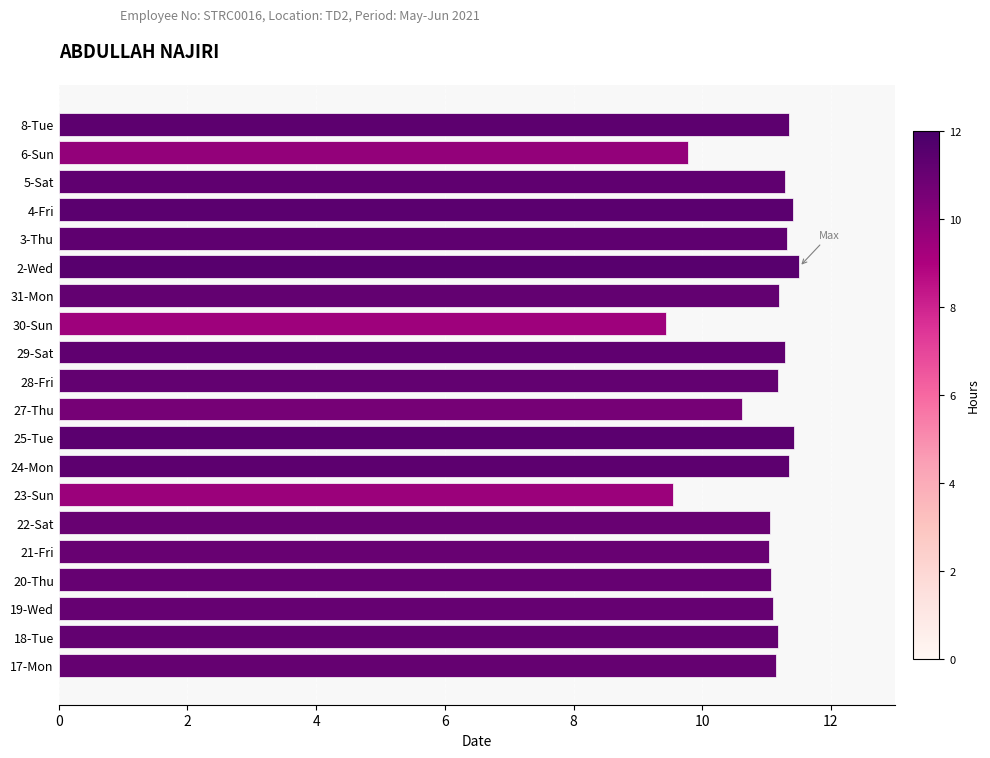

The chart shows a value of 15.4 at 30-Sun. True or false?

False